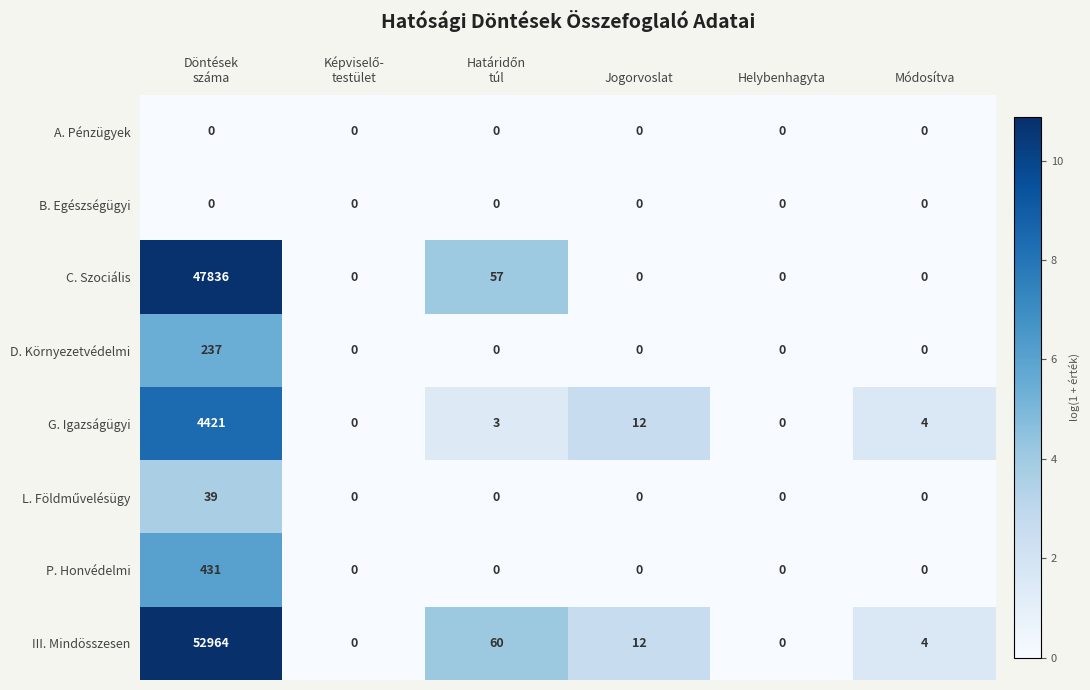

Which series has the largest total across all categories?

III. Mindösszesen